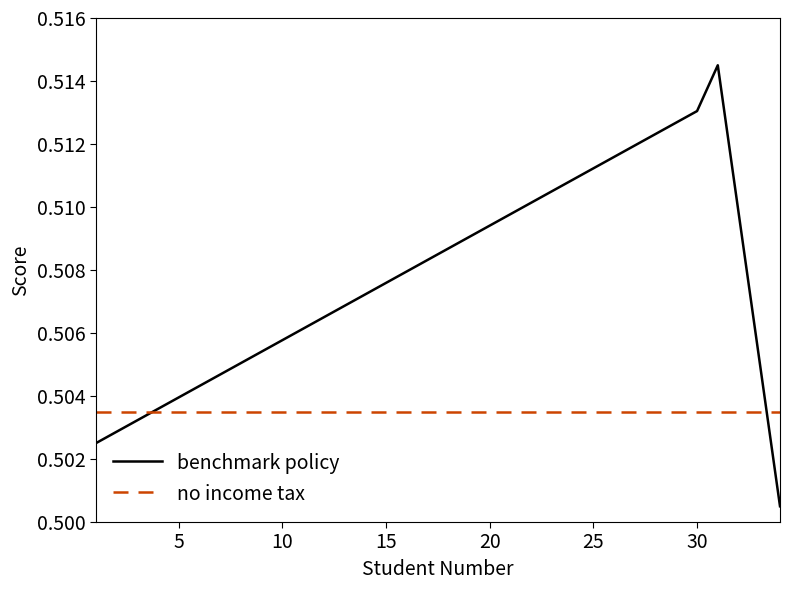

Rank the series by their maximum value, from lowest to highest.

no income tax, benchmark policy